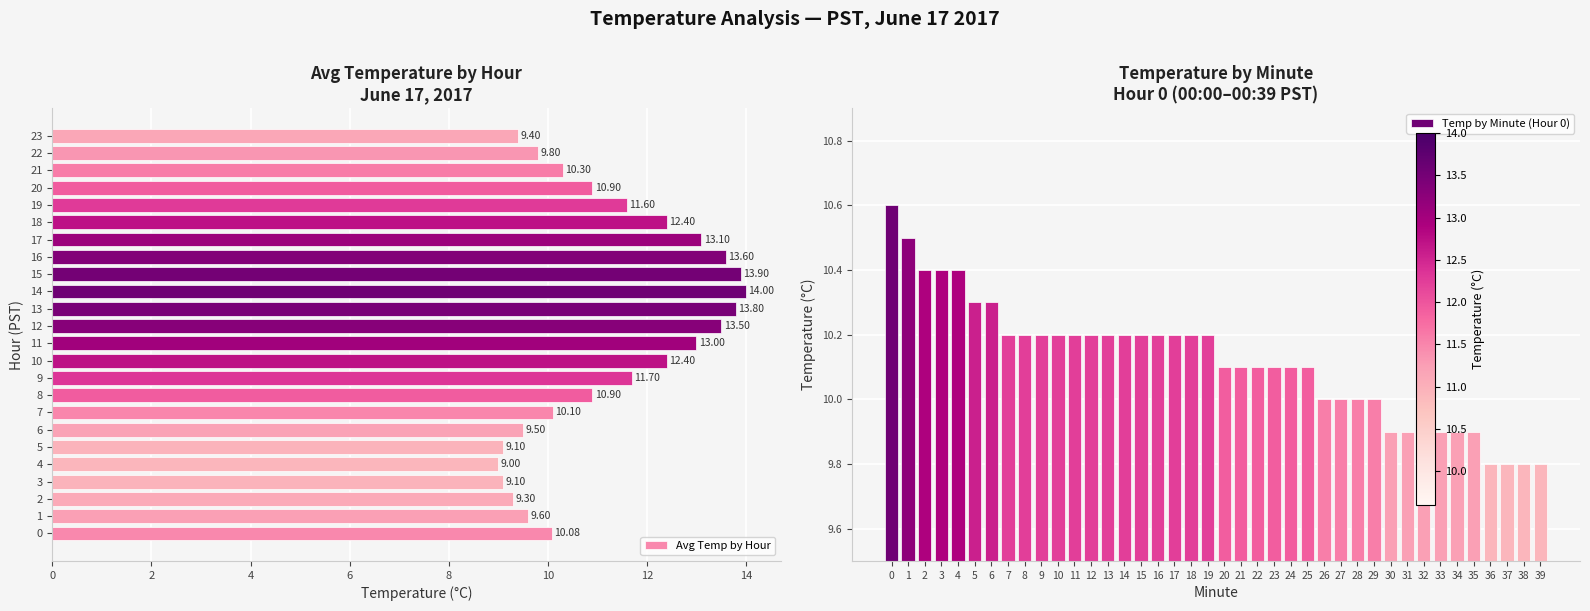

The chart shows a value of 14.8 at 0. True or false?

False